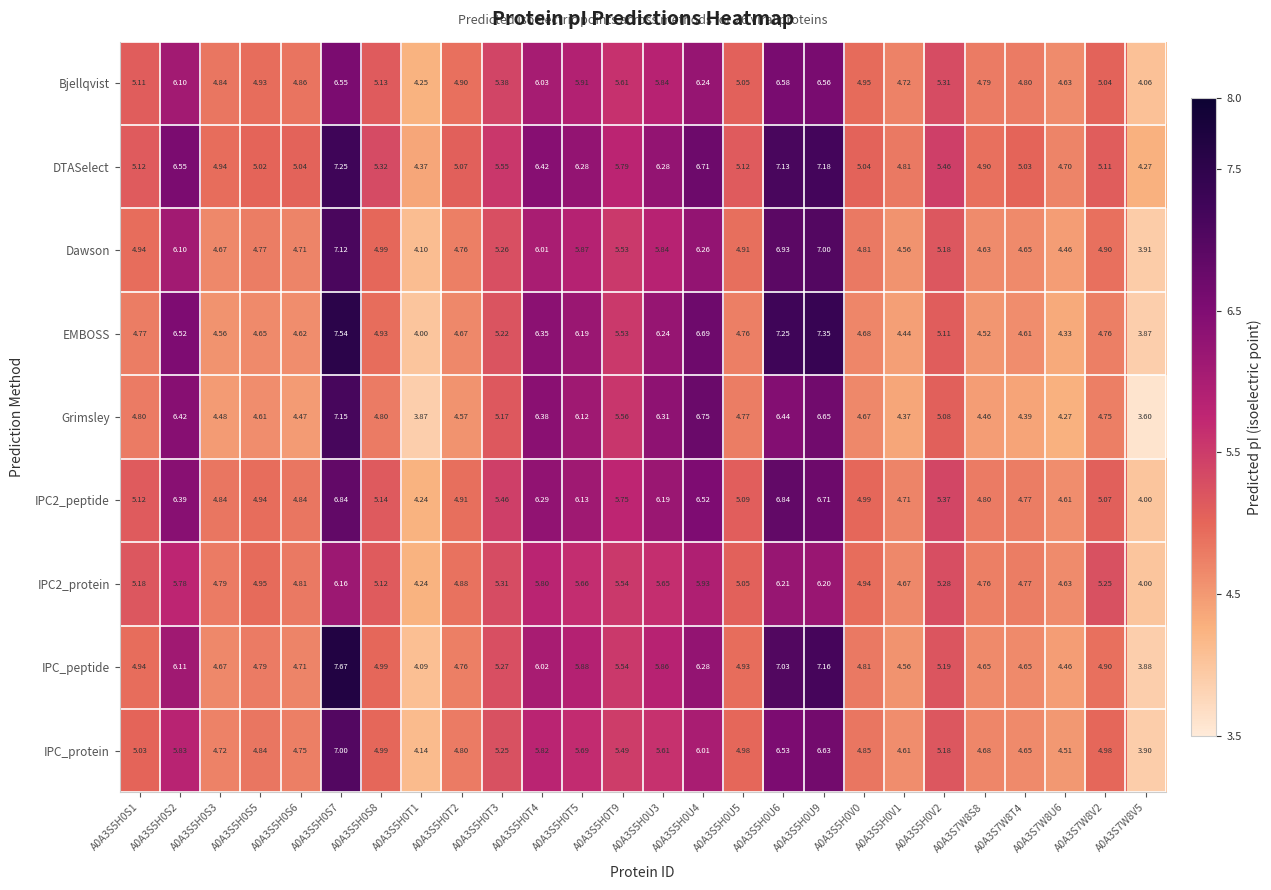

Which series has the largest total across all categories?

DTASelect